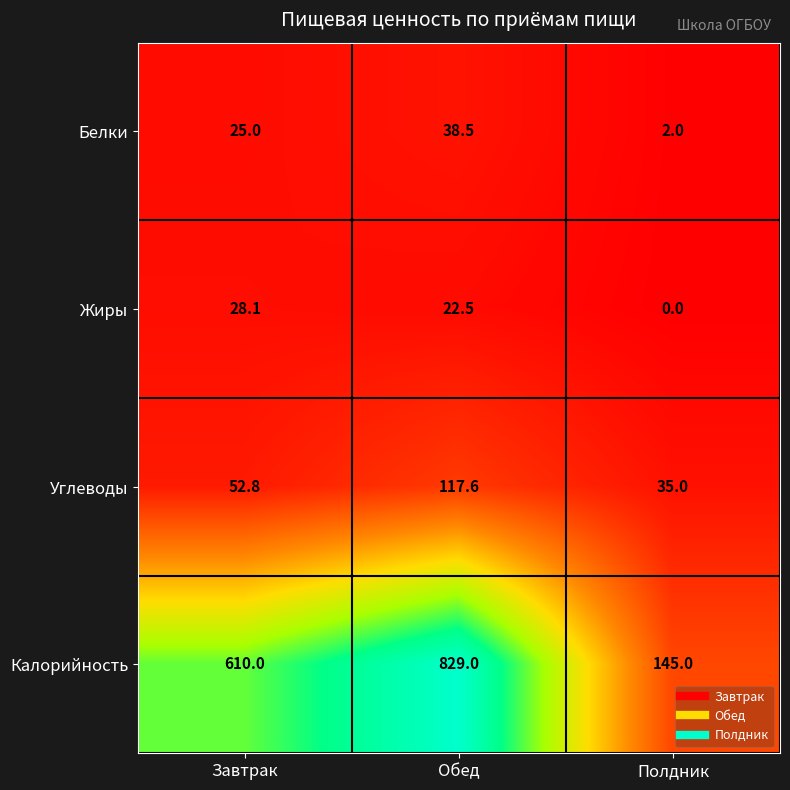

Between Обед and Полдник, which series saw the biggest shift?

Калорийность